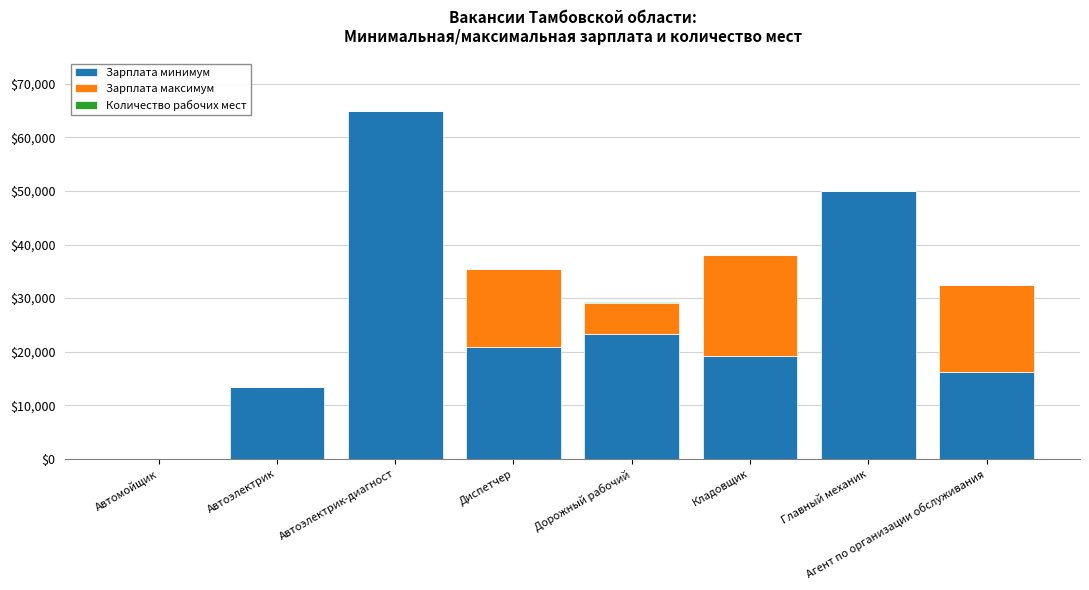

Is it true that Зарплата минимум equals 19125 at Кладовщик?

True